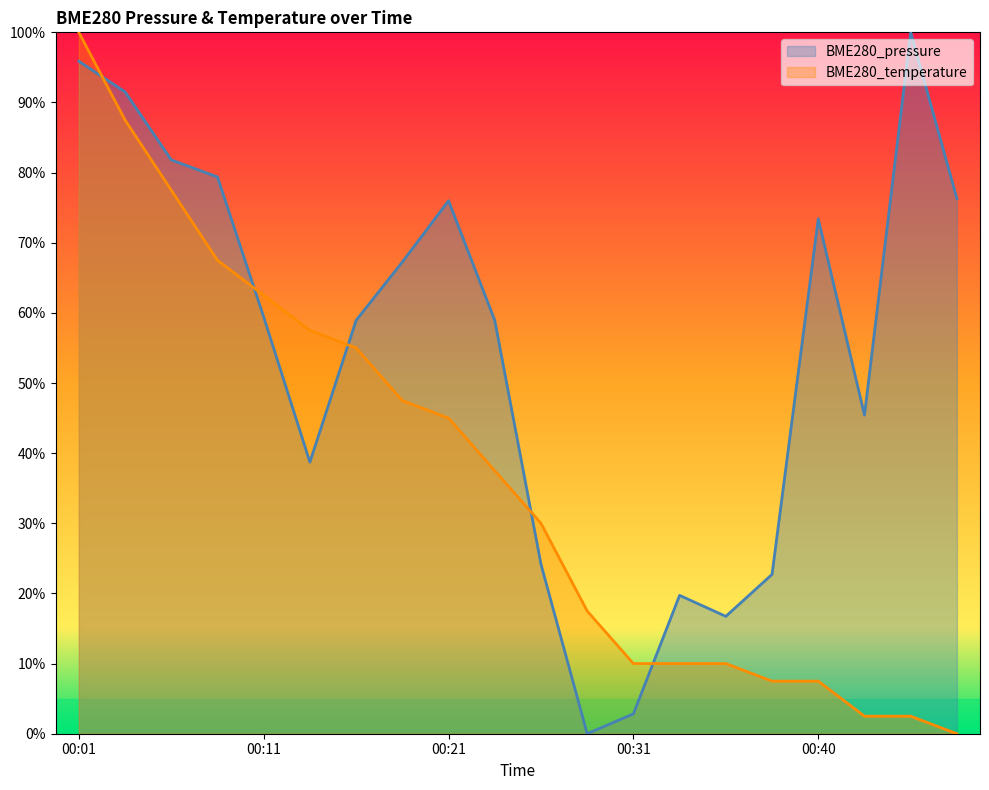

Between 00:45 and 00:48, which is larger?

00:45